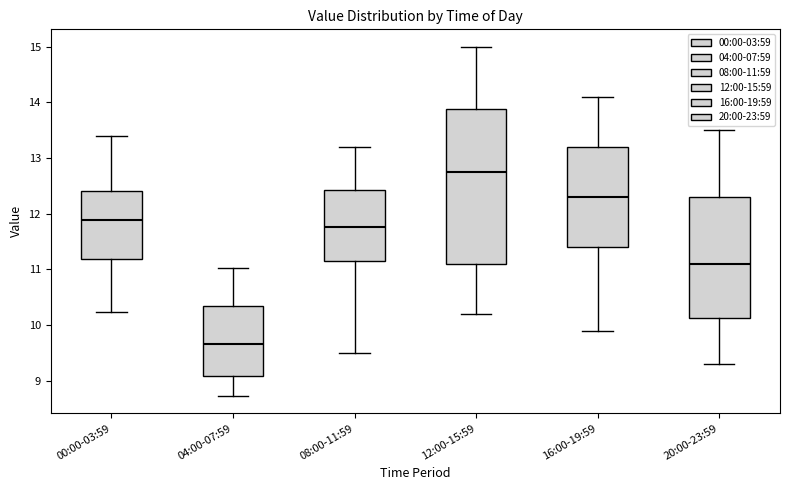

Reading left to right, transcribe this box plot: for each box, give where its median line is, the range the box spans, and where its two whiskers end, as read against the y-axis. The values are not printed on the chart, so give them approximately, as read against the axis.

00:00-03:59: median 11.9, box 11.2 to 12.4, whiskers 10.2 to 13.4
04:00-07:59: median 9.7, box 9.1 to 10.3, whiskers 8.7 to 11.0
08:00-11:59: median 11.8, box 11.2 to 12.4, whiskers 9.5 to 13.2
12:00-15:59: median 12.8, box 11.1 to 13.9, whiskers 10.2 to 15.0
16:00-19:59: median 12.3, box 11.4 to 13.2, whiskers 9.9 to 14.1
20:00-23:59: median 11.1, box 10.1 to 12.3, whiskers 9.3 to 13.5